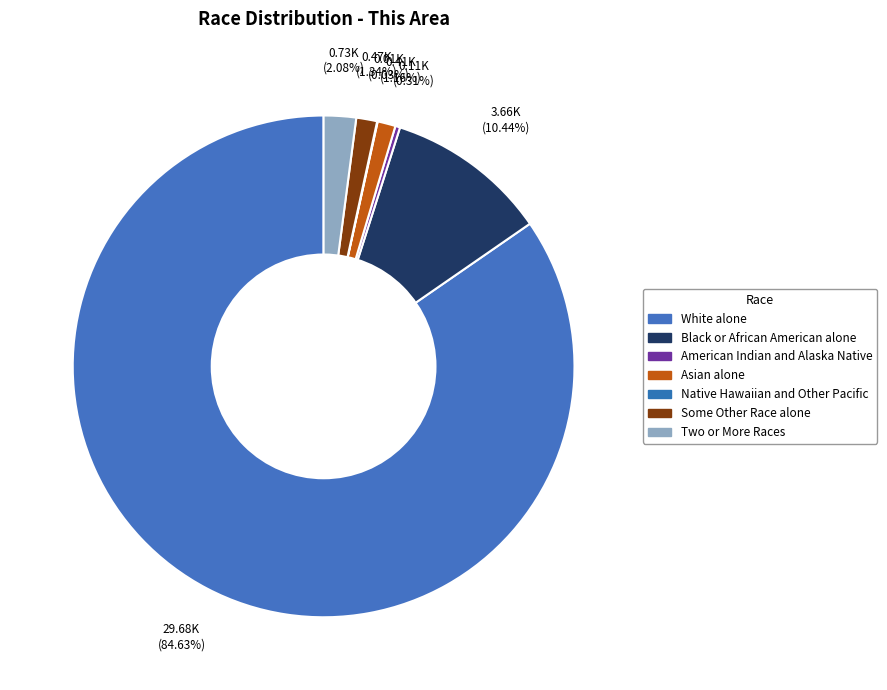

What percentage is NOT represented by Asian alone?

98.8%